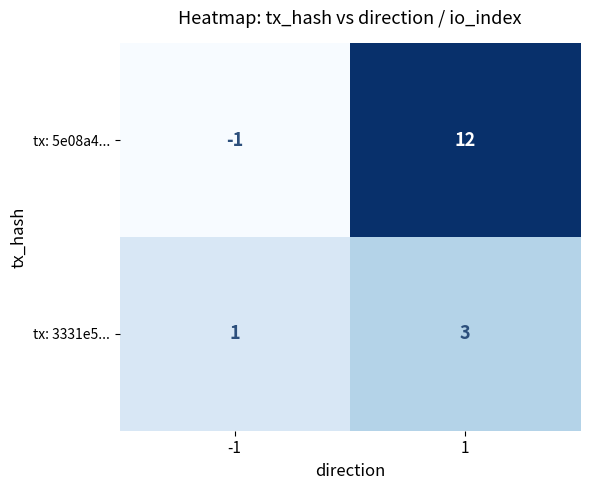

Is it true that tx: 5e08a4... equals -1 at -1?

True